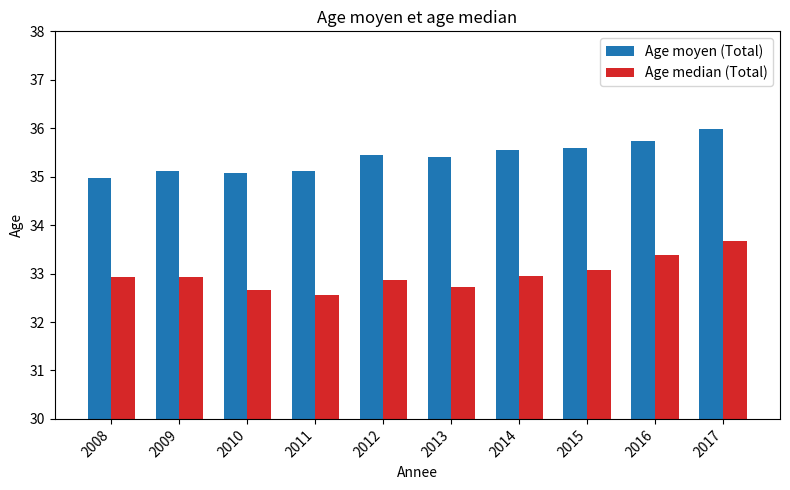

Which series has the largest range (max minus min)?

Age median (Total)